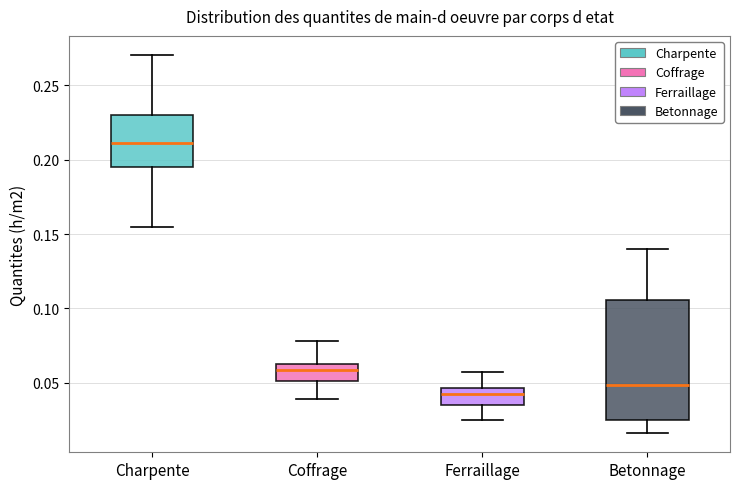

Which box's median line is the lowest?

Ferraillage